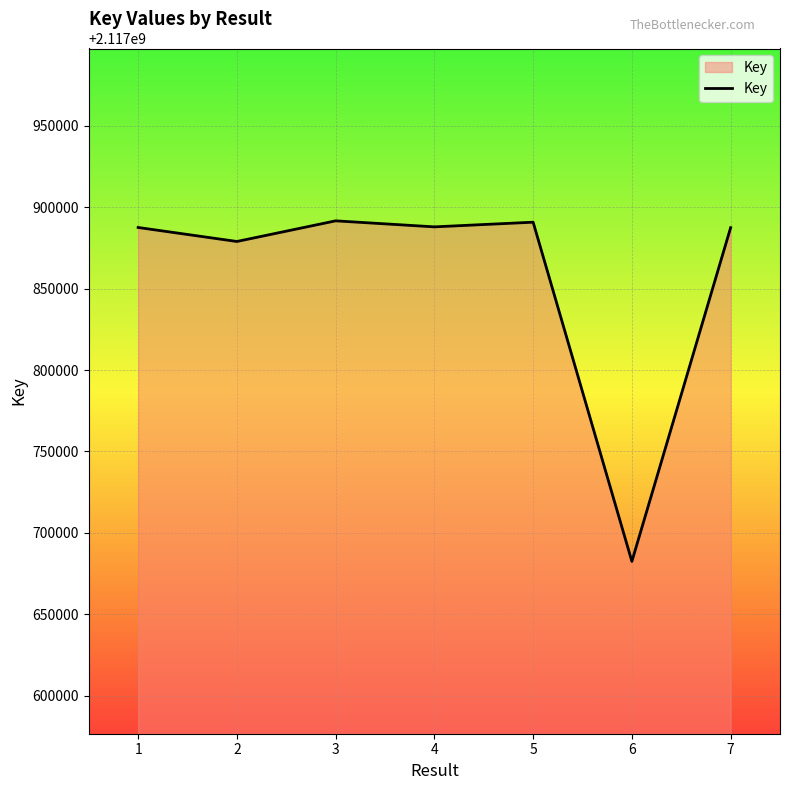

Approximately how many times larger is the value at 3 compared to 1?

1.0